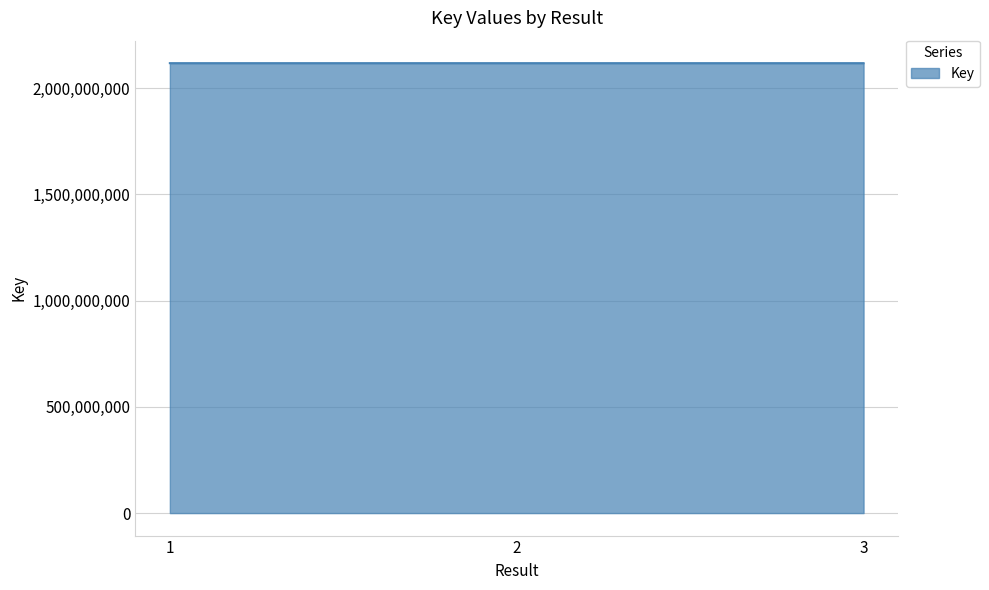

At which label does the data first exceed 2117888207?

1